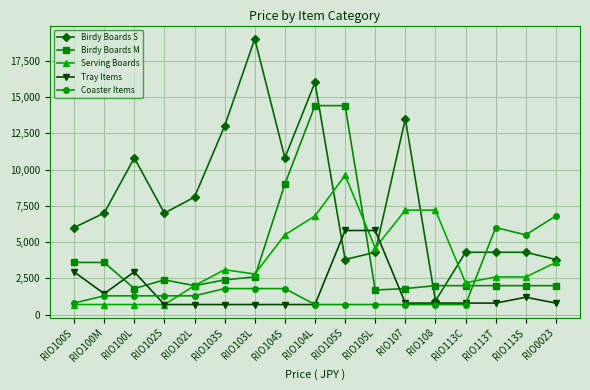

Which series has the largest range (max minus min)?

Birdy Boards S